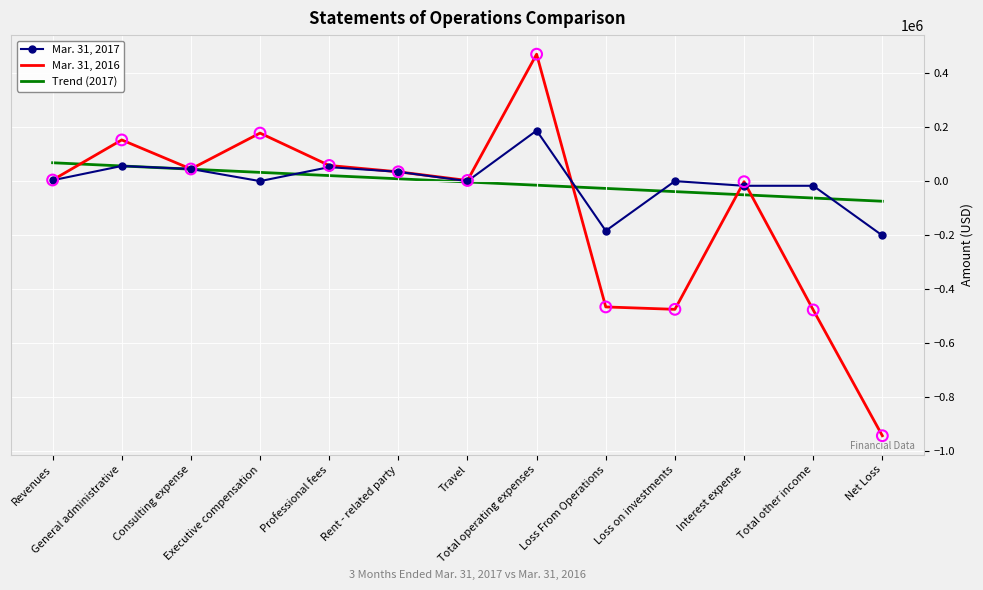

At which category is the sum across all series the highest?

Total operating expenses